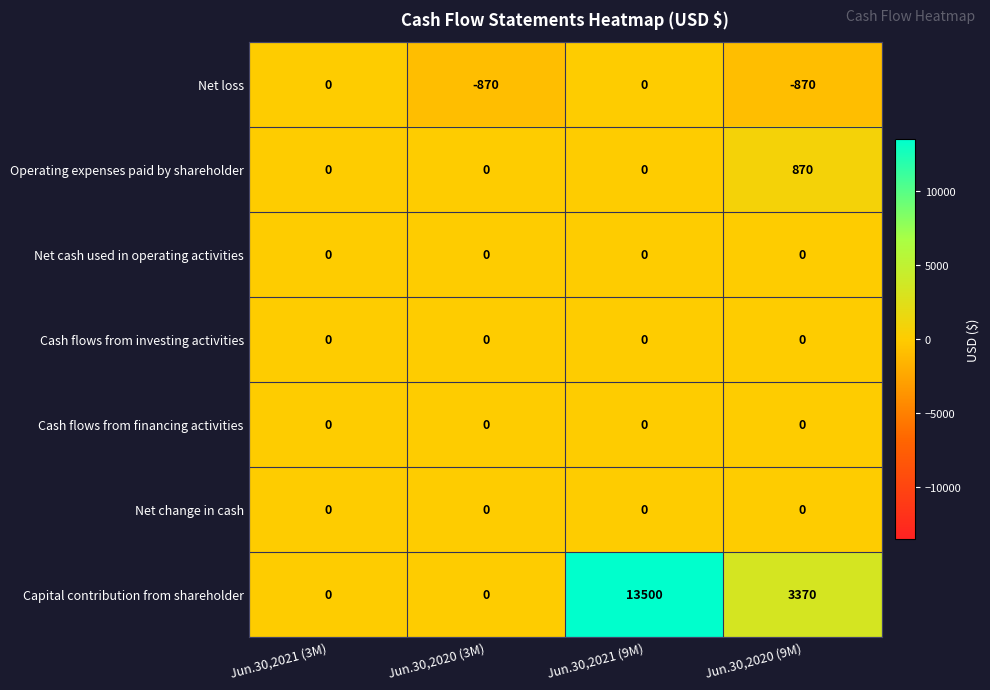

Between Jun.30,2021 (3M) and Jun.30,2020 (9M), which series saw the biggest shift?

Capital contribution from shareholder